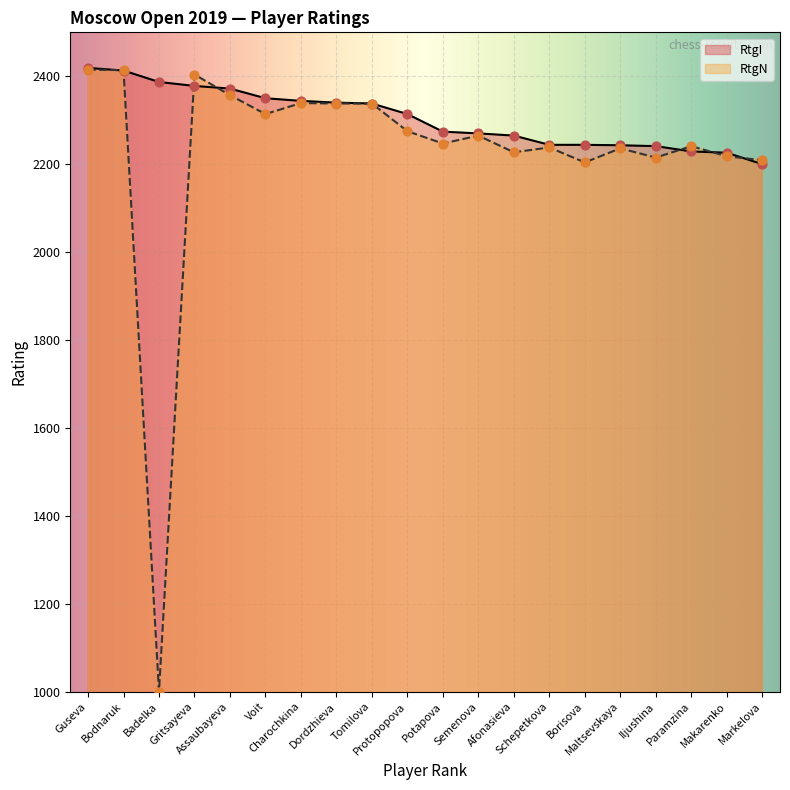

Which series has the largest total across all categories?

RtgI